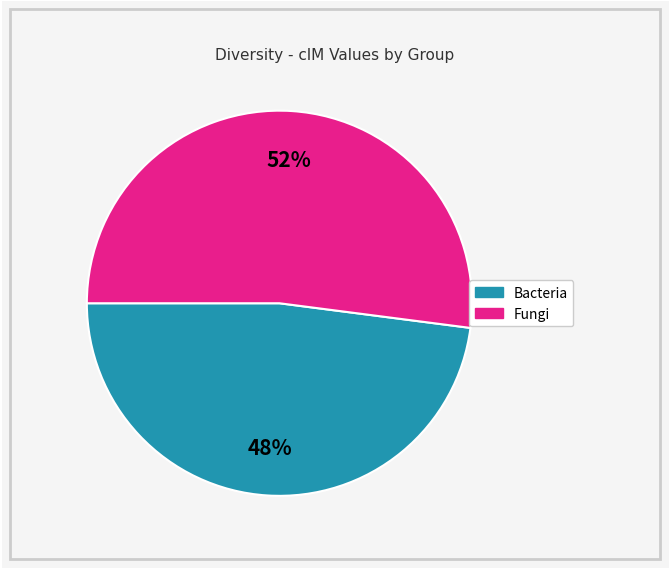

To the nearest percent, what is the difference between the largest and smallest slice percentages?

4%